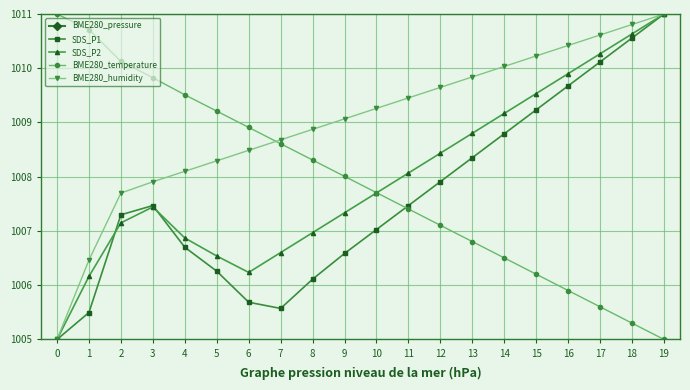

Does the chart display data point markers on the line(s)?

Yes